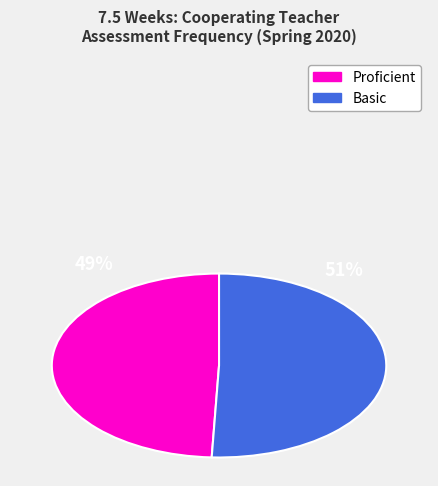

To the nearest percent, what is the average slice percentage?

50%